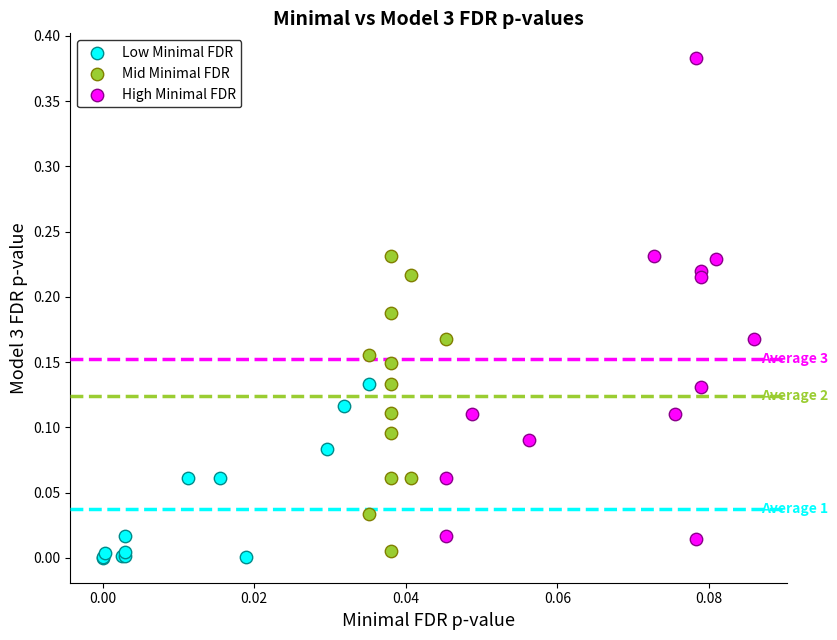

Which series has the largest Y range (max minus min)?

High Minimal FDR